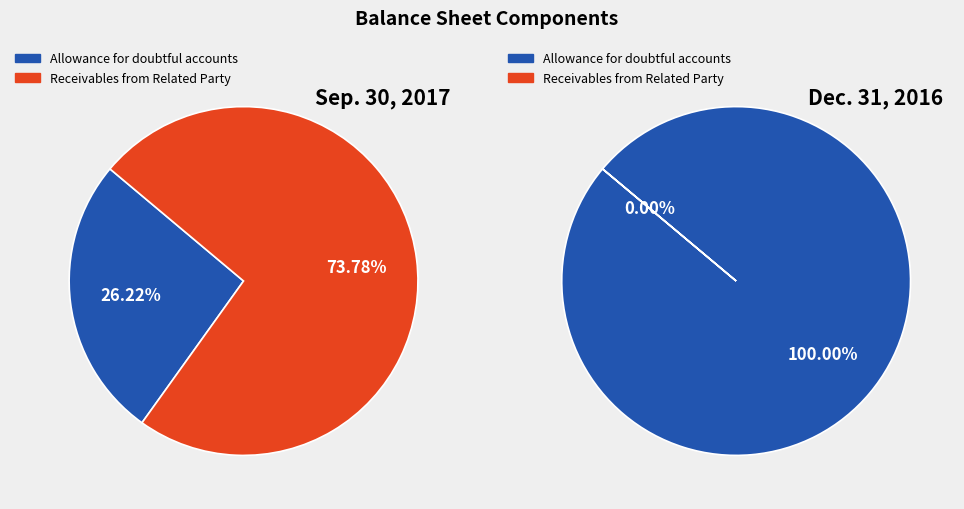

What percentage is the Allowance for doubtful accounts slice, to the nearest percent?

26%